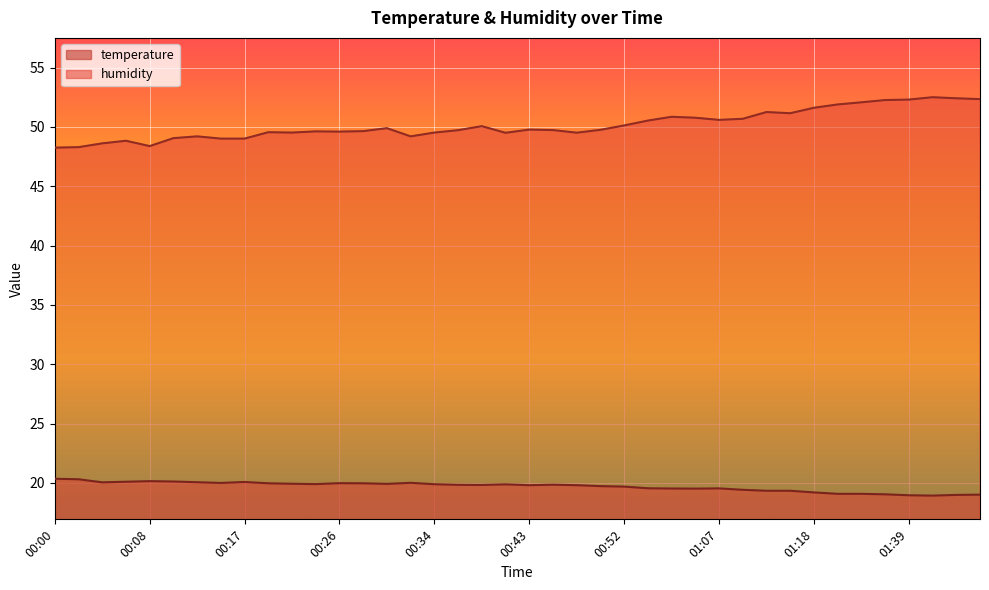

What is the maximum value for temperature?

20.4